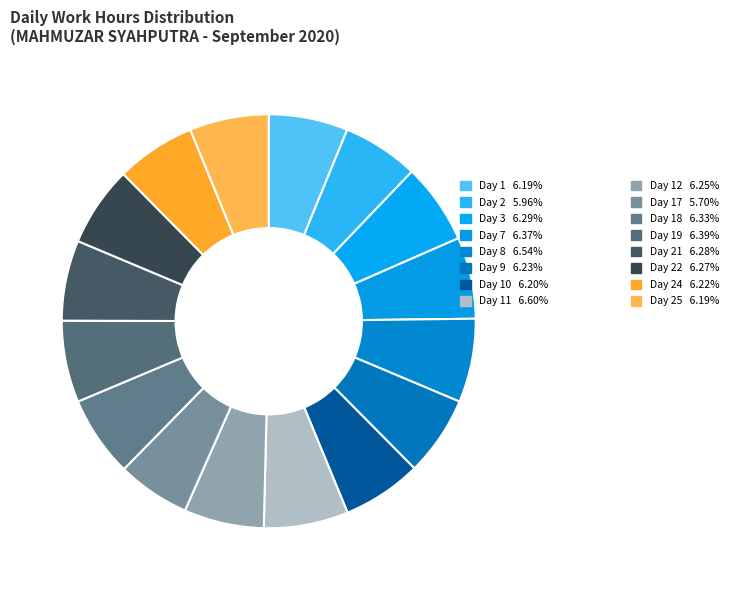

Which category has the biggest portion of the pie?

Day 11